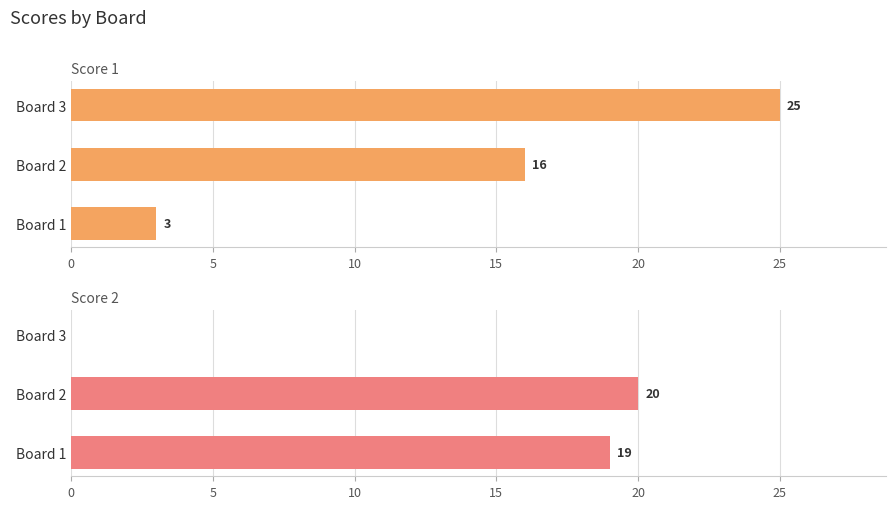

Which series has the largest total across all categories?

Score 1